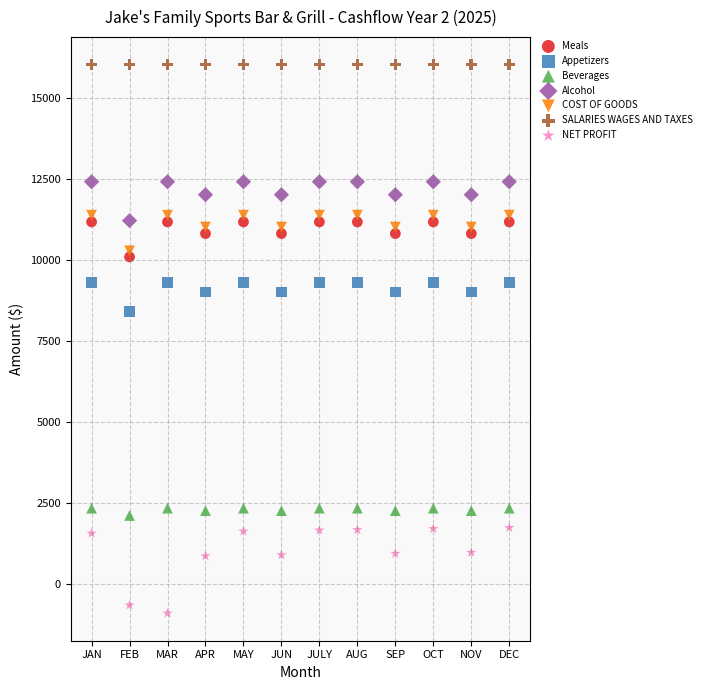

Which series contains the lowest Y value?

NET PROFIT